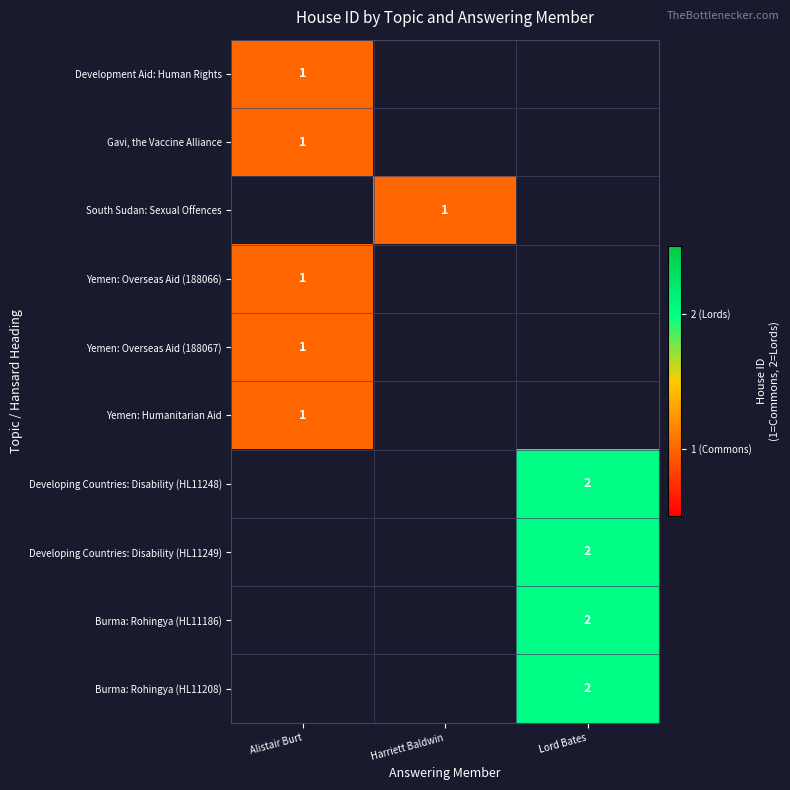

What is the greatest value displayed?

2.0